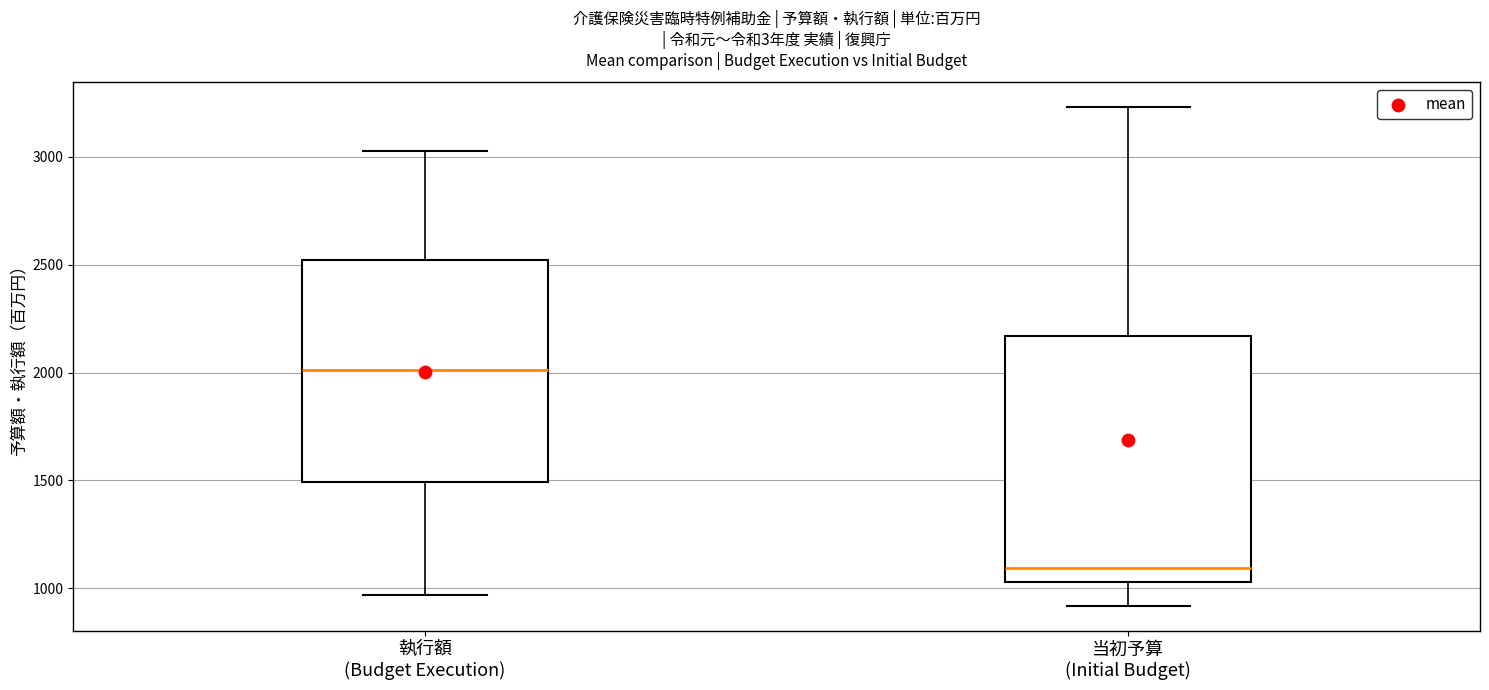

Comparing the boxes themselves (not the whiskers), which one is the tallest?

当初予算 (Initial Budget)